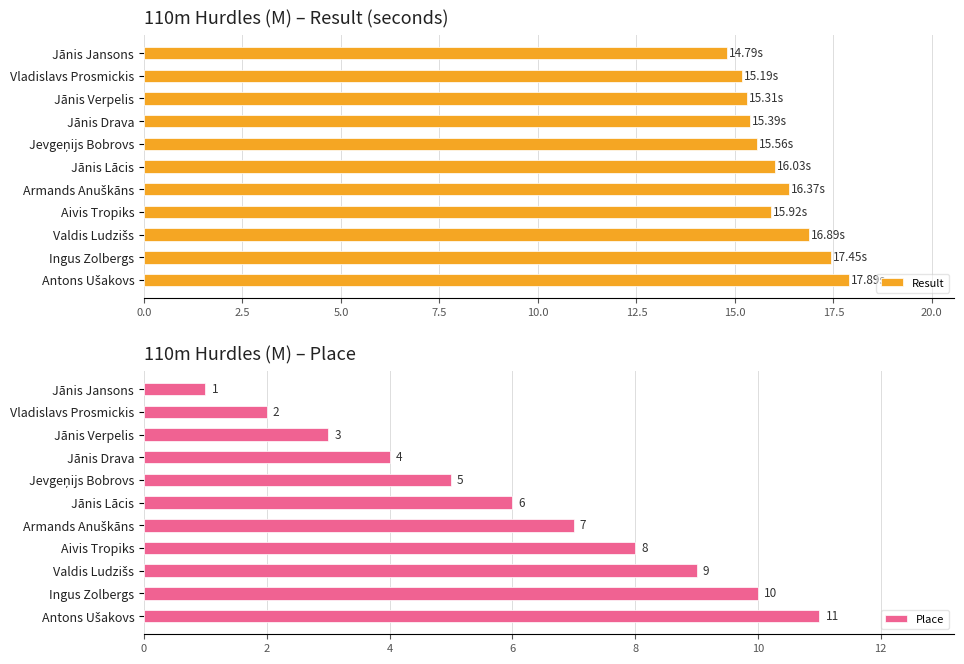

How many distinct data groups are displayed?

2